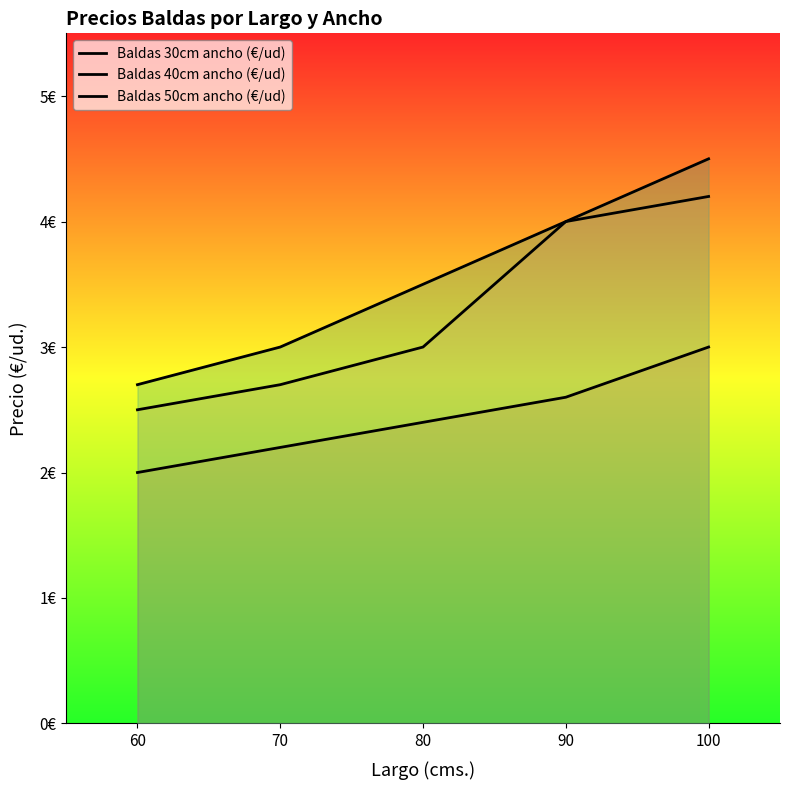

What is the average value of the Baldas 50cm ancho (€/ud) series?

3.5